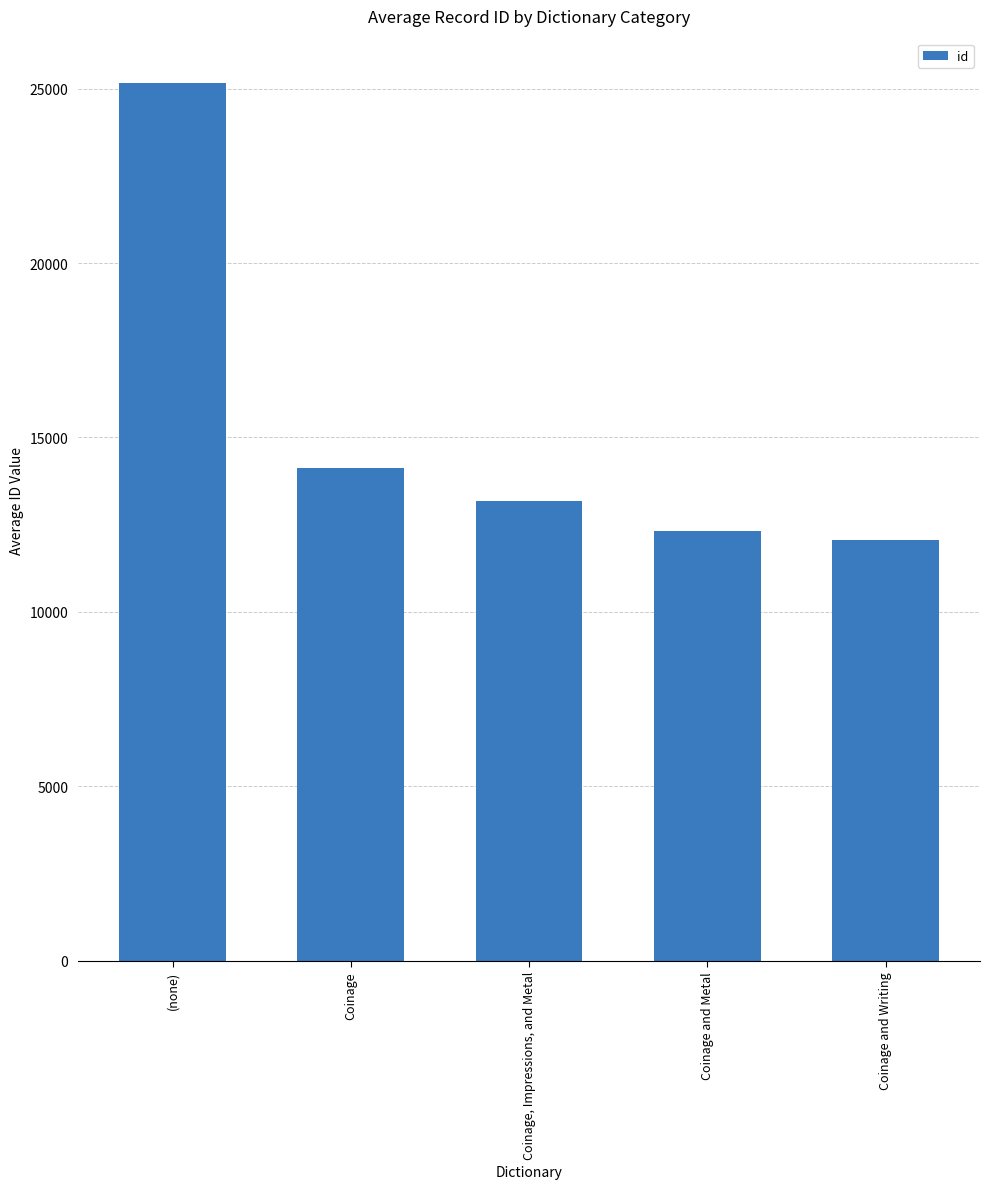

Between Coinage, Impressions, and Metal and Coinage and Metal, which is larger?

Coinage, Impressions, and Metal